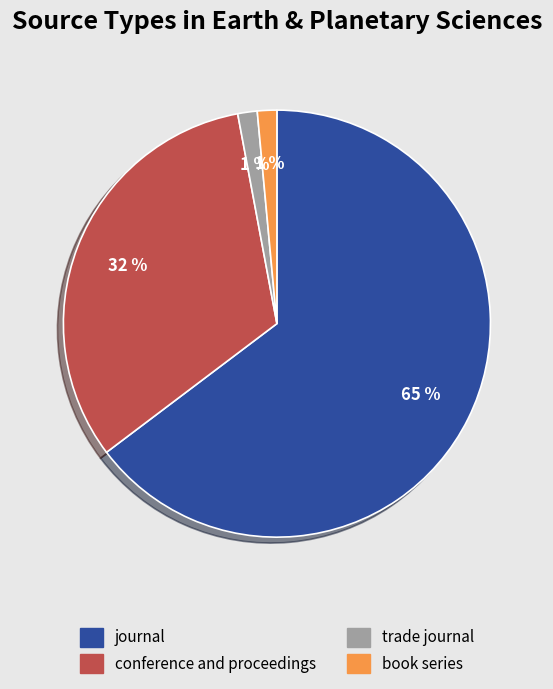

To the nearest percent, what is the difference between the book series and conference and proceedings slice percentages?

31%